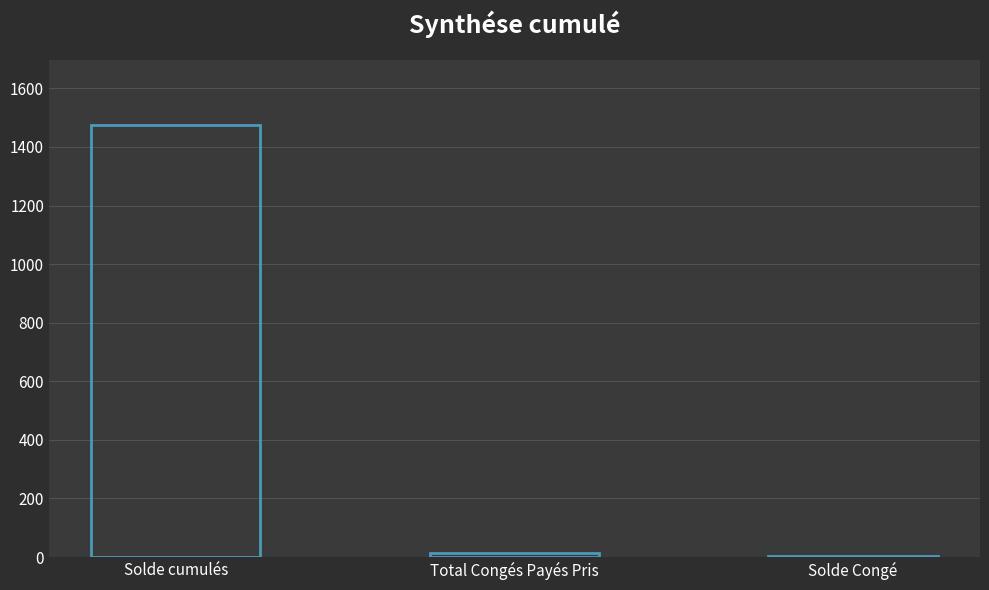

The chart shows a value of 13.5 at Total Congés Payés Pris. True or false?

True